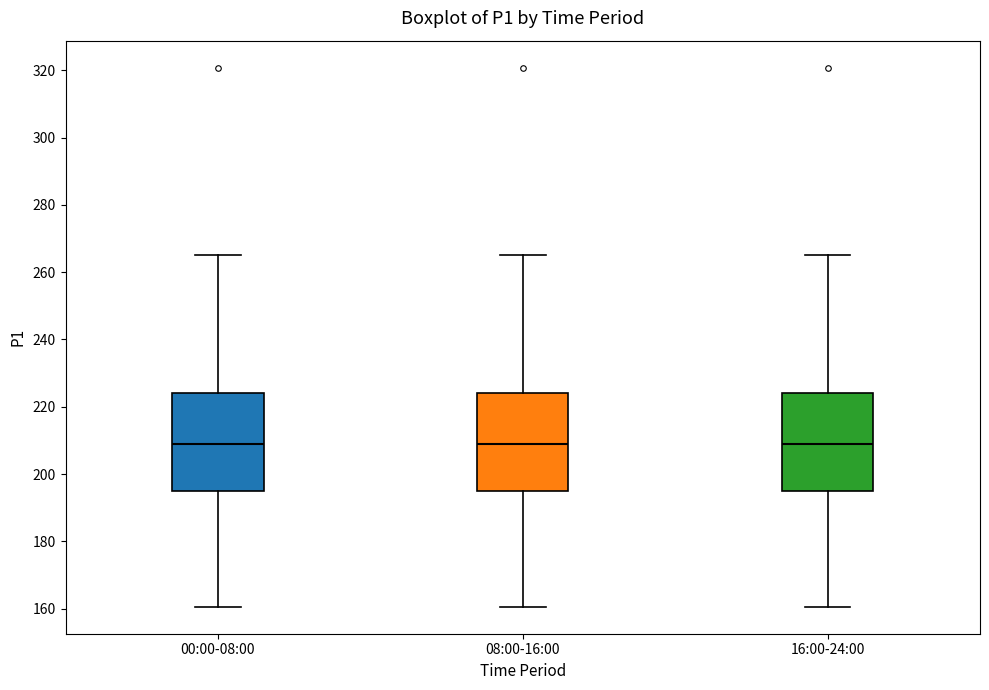

Where does the upper whisker of the box for 00:00-08:00 end on the y-axis? The values are not printed on the chart, so give them approximately, as read against the axis.

266